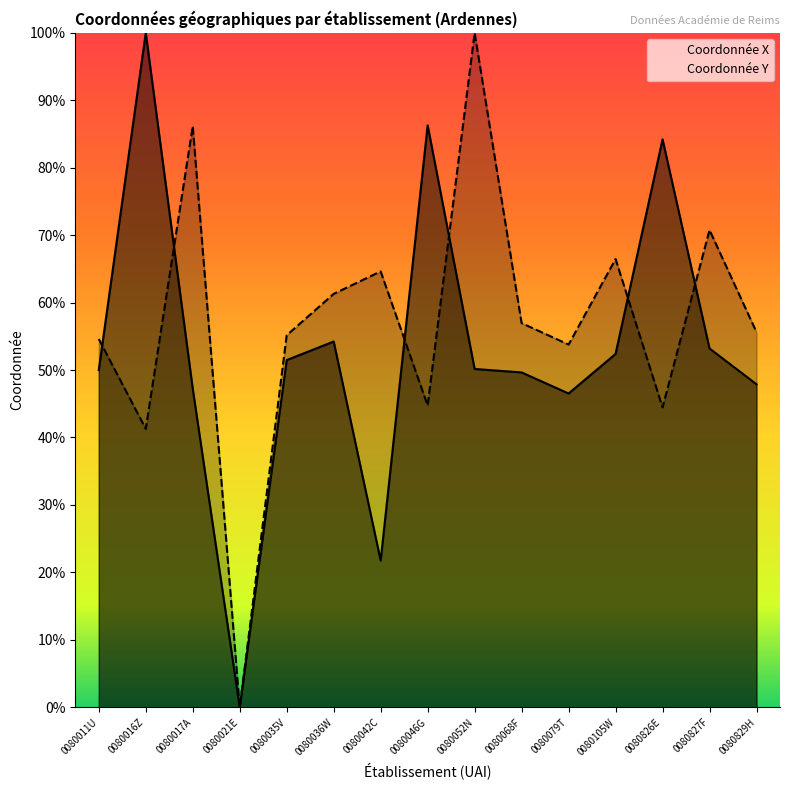

What is the total value across all series at 0080068F?

106.6